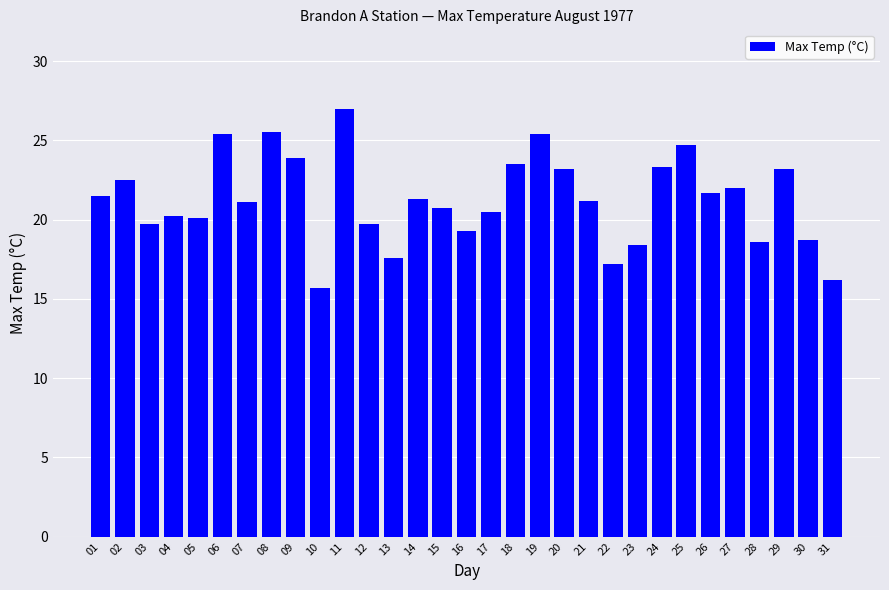

What is the change in value from 08 to 13?

-7.9